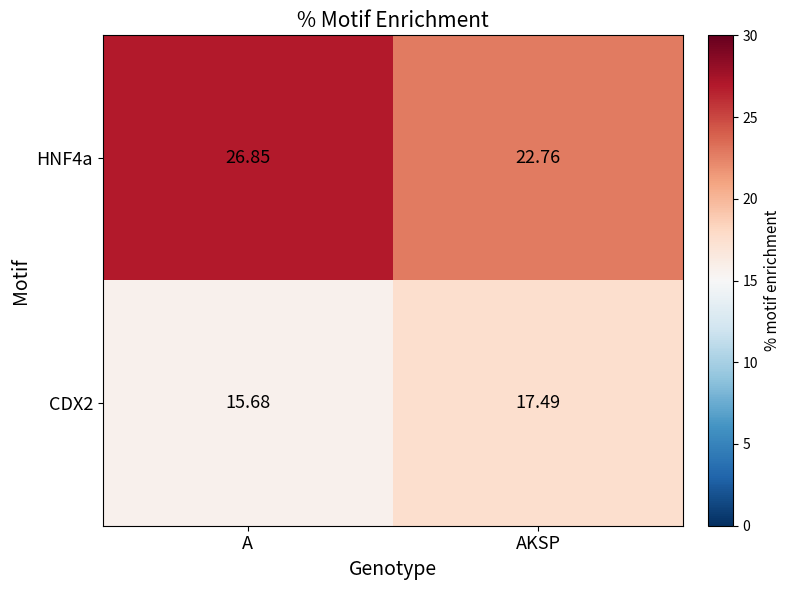

List the labels in order of CDX2 value, largest first.

AKSP, A